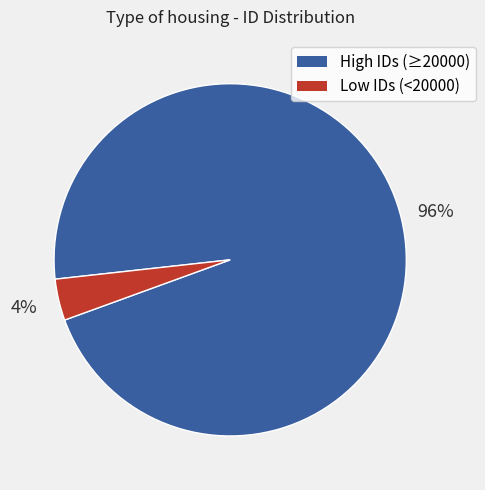

To the nearest percent, what is the average slice percentage?

50%